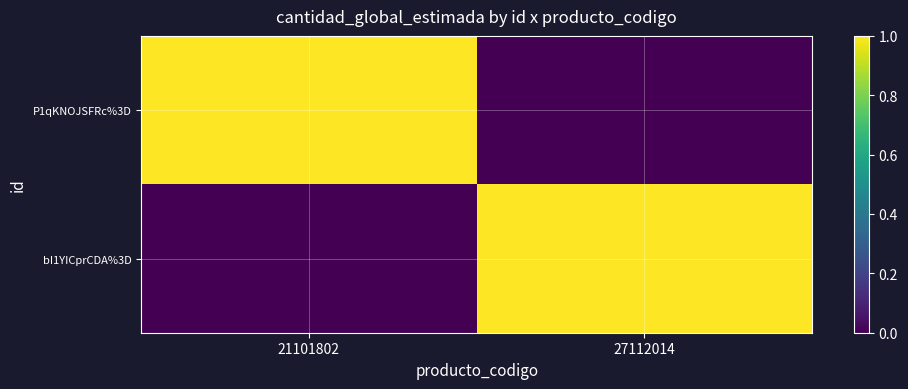

Which series has the largest total across all categories?

P1qKNOJSFRc%3D